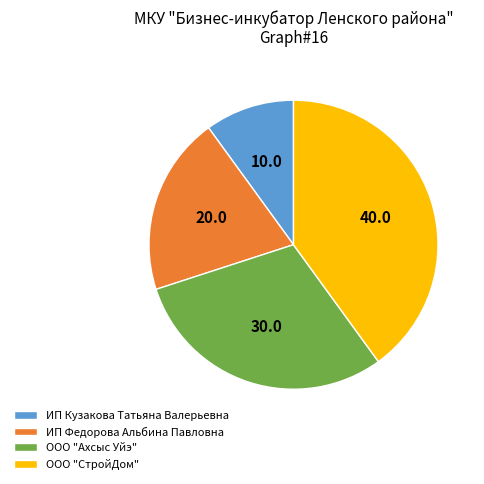

Rank the categories by value from highest to lowest.

ООО "СтройДом", ООО "Ахсыс Уйэ", ИП Федорова Альбина Павловна, ИП Кузакова Татьяна Валерьевна